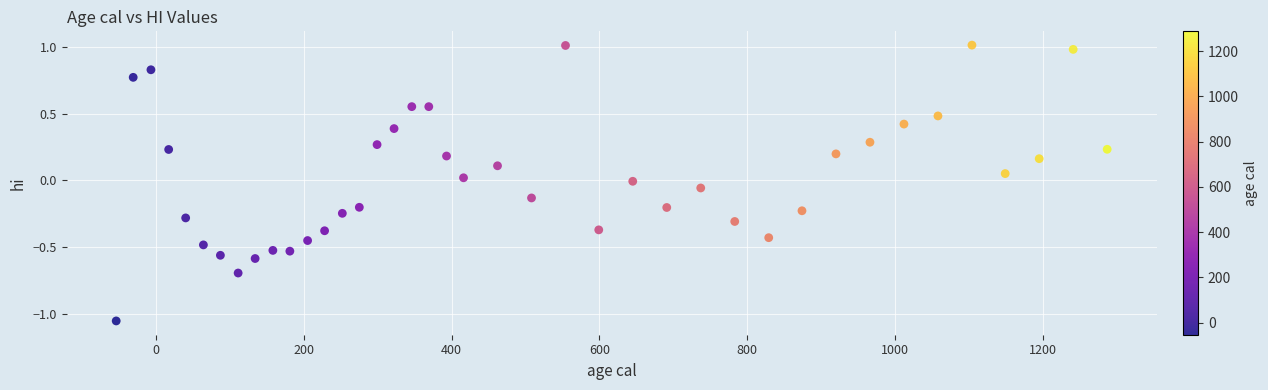

What is the range of X values (max minus min)?

1341.0